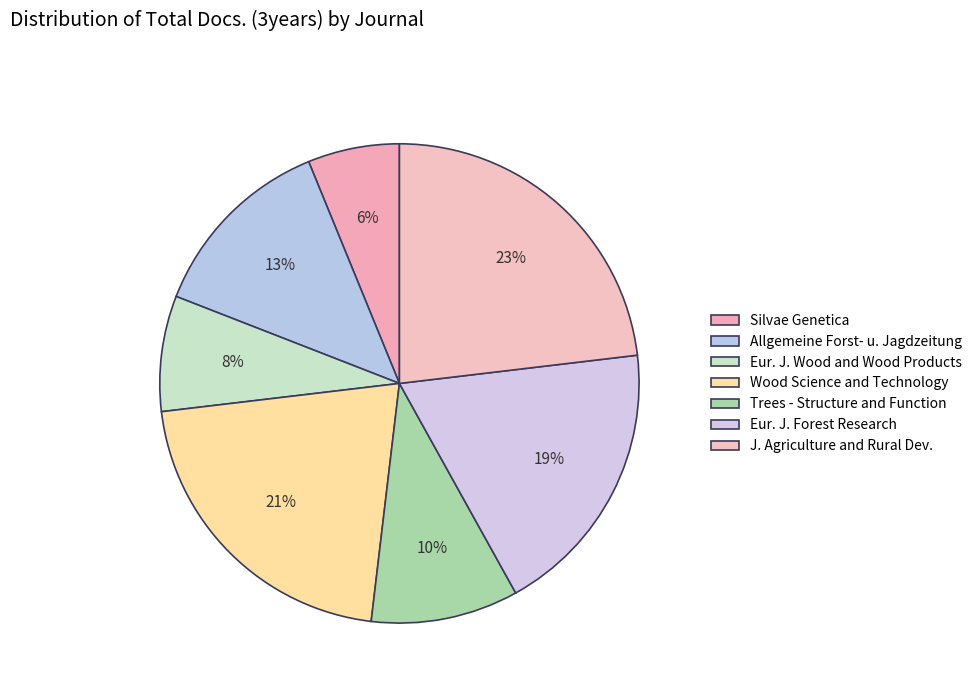

Rank the categories by value from highest to lowest.

J. Agriculture and Rural Dev., Wood Science and Technology, Eur. J. Forest Research, Allgemeine Forst- u. Jagdzeitung, Trees - Structure and Function, Eur. J. Wood and Wood Products, Silvae Genetica